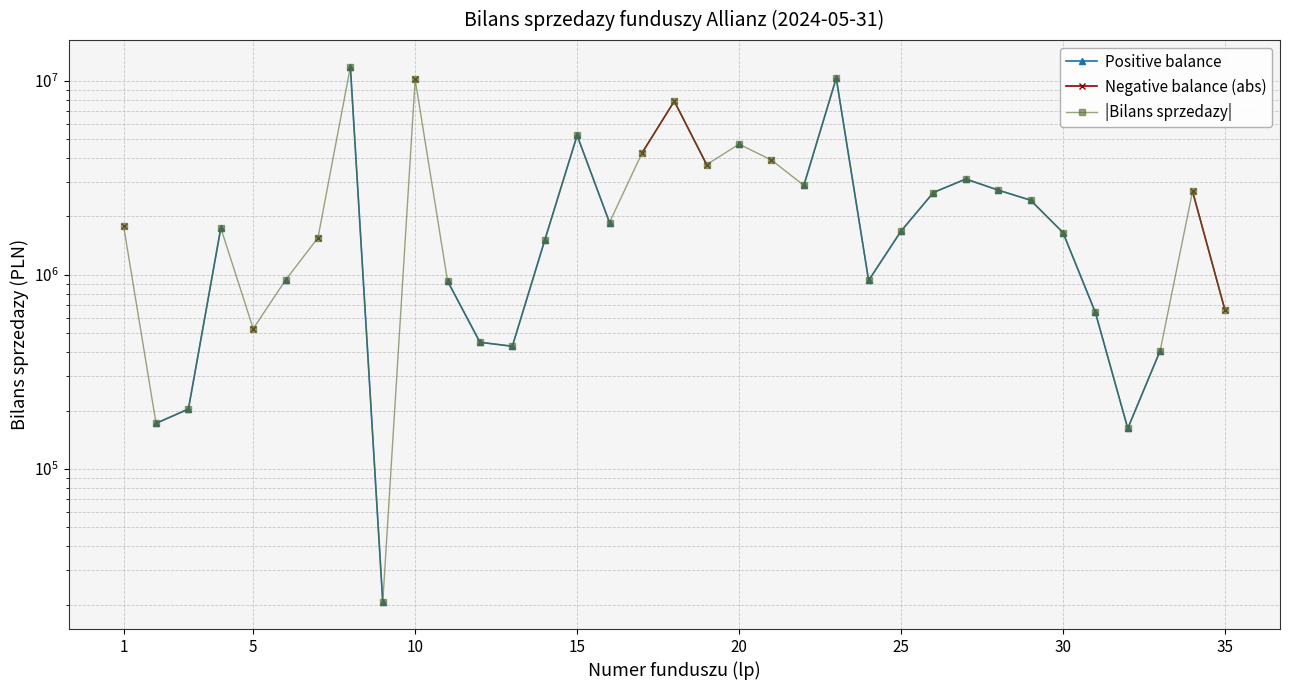

True or false: |Bilans sprzedazy| has more than 1 interior local peaks.

True